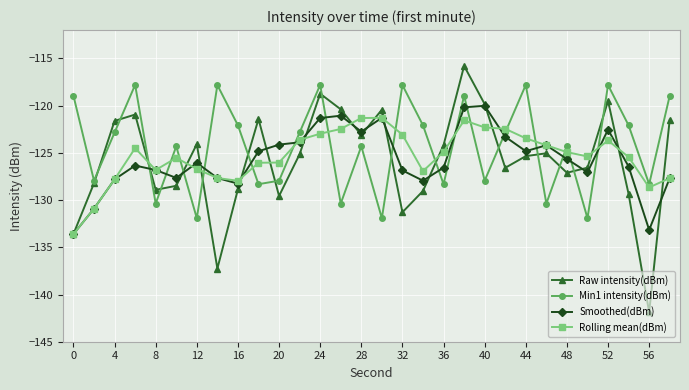

How many interior local peaks does the Raw intensity(dBm) series have?

8